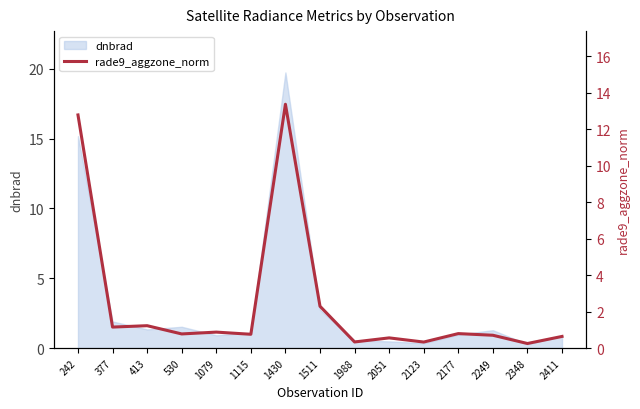

The value at 2177 is 1.4. True or false?

False